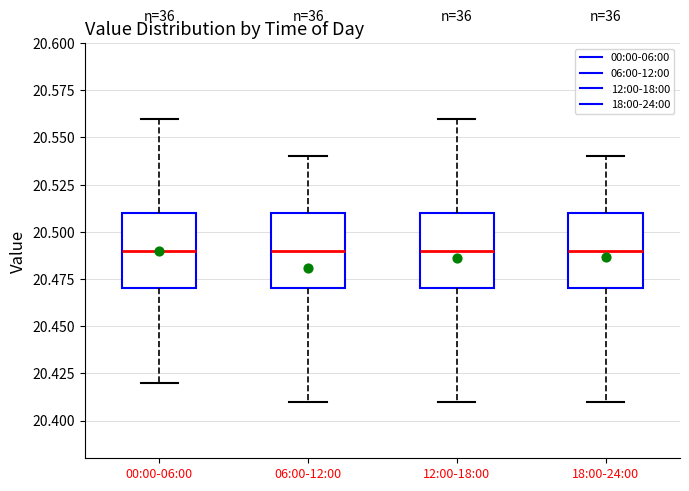

Reading left to right, read every box against the y-axis: the position of its median line, the range the box covers, and the ends of its whiskers. The values are not printed on the chart, so give them approximately, as read against the axis.

00:00-06:00: median 20.49, box 20.47 to 20.51, whiskers 20.42 to 20.56
06:00-12:00: median 20.49, box 20.47 to 20.51, whiskers 20.41 to 20.54
12:00-18:00: median 20.49, box 20.47 to 20.51, whiskers 20.41 to 20.56
18:00-24:00: median 20.49, box 20.47 to 20.51, whiskers 20.41 to 20.54